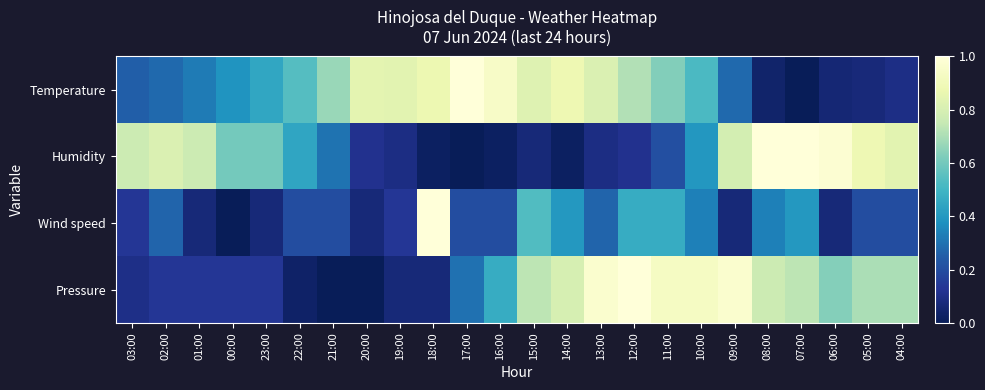

Rank the series at 12:00 from lowest to highest value.

Humidity, Wind speed, Temperature, Pressure